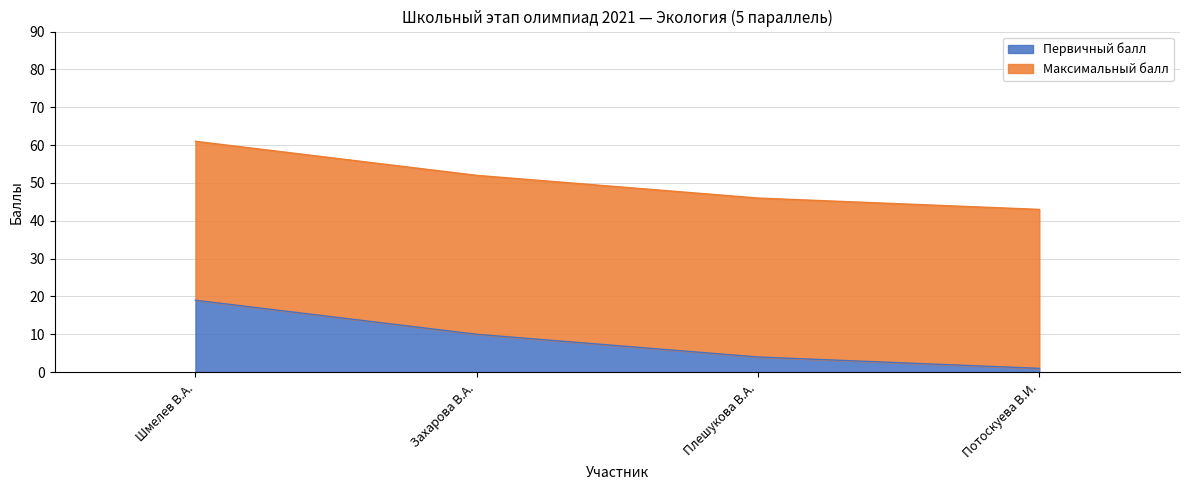

What is the maximum value for Первичный балл?

19